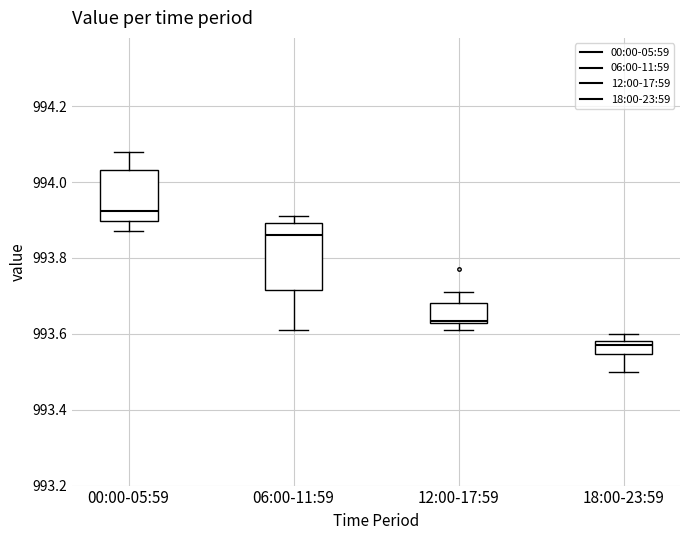

Reading left to right, read every box against the y-axis: the position of its median line, the range the box covers, and the ends of its whiskers. The values are not printed on the chart, so give them approximately, as read against the axis.

00:00-05:59: median 993.92, box 993.90 to 994.04, whiskers 993.88 to 994.08
06:00-11:59: median 993.86, box 993.72 to 993.90, whiskers 993.62 to 993.92
12:00-17:59: median 993.64, box 993.62 to 993.68, whiskers 993.62 (just below the box's lower edge) to 993.72
18:00-23:59: median 993.58 (just below the box's upper edge), box 993.54 to 993.58, whiskers 993.50 to 993.60